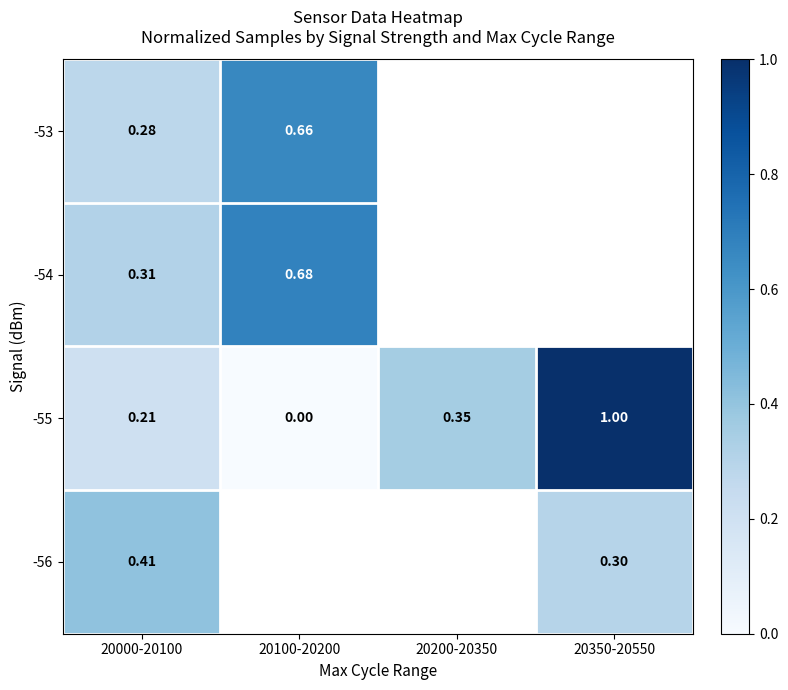

Which label corresponds to the smallest value in the chart?

20100-20200